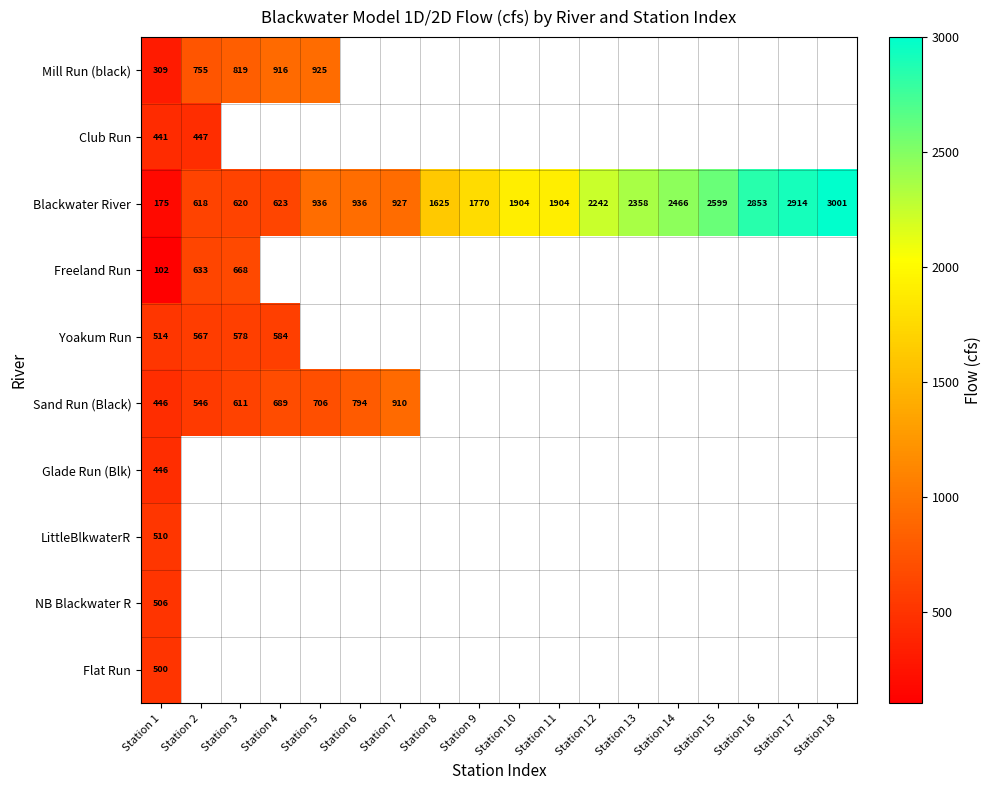

At which category is the sum across all series the highest?

Station 1